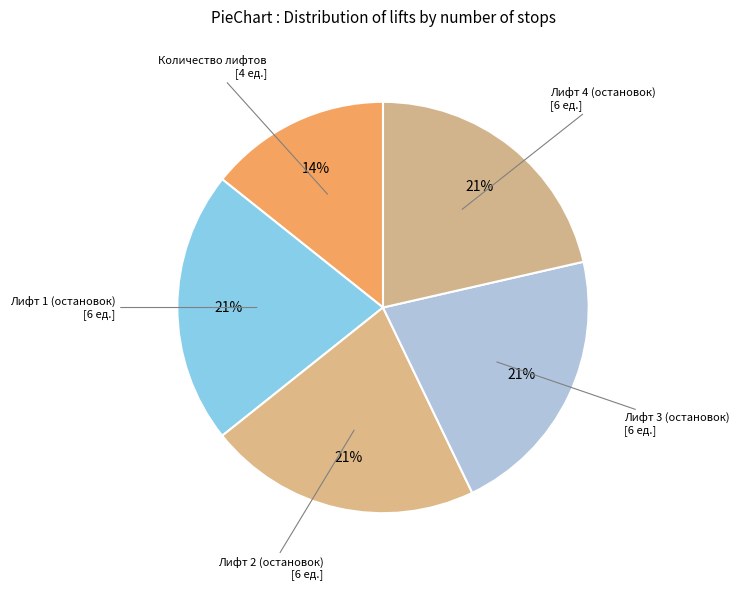

Count the number of slices in the pie.

5